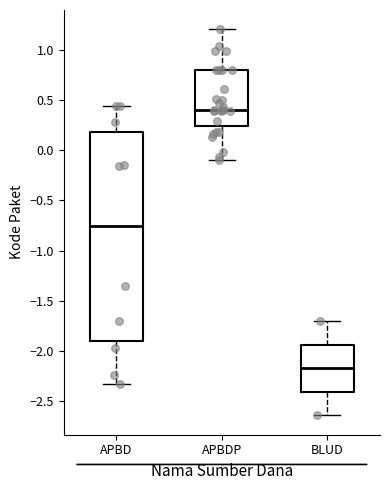

Which box has the highest median line?

APBDP